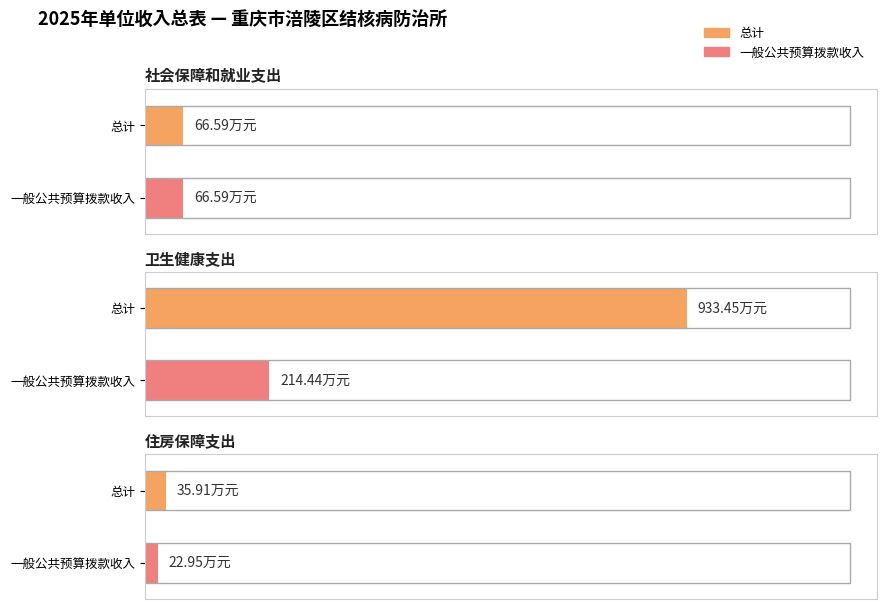

How many groups of bars are there?

3